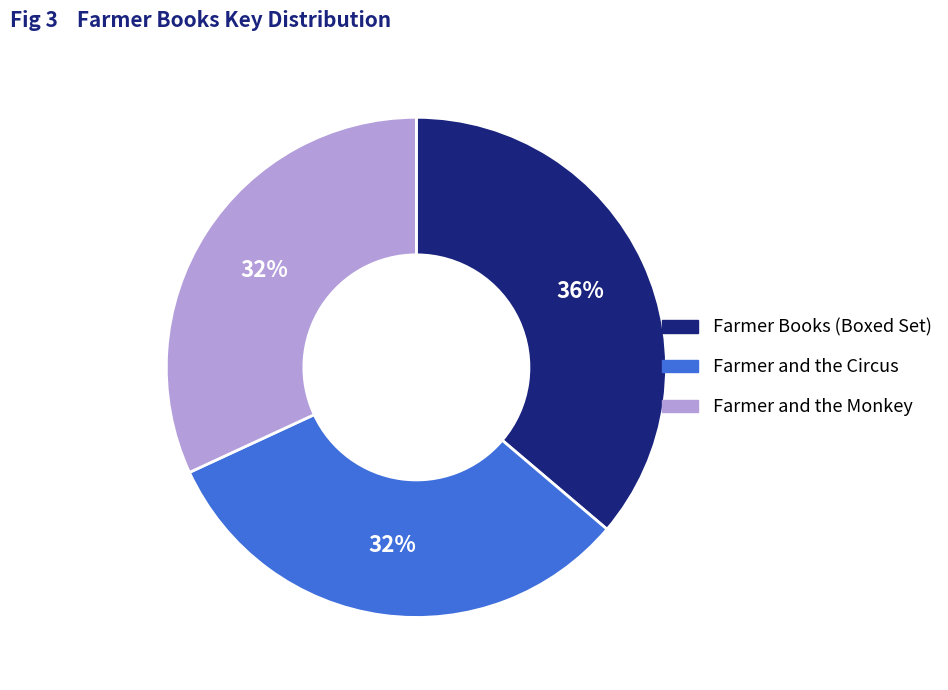

Count the number of slices in the pie.

3